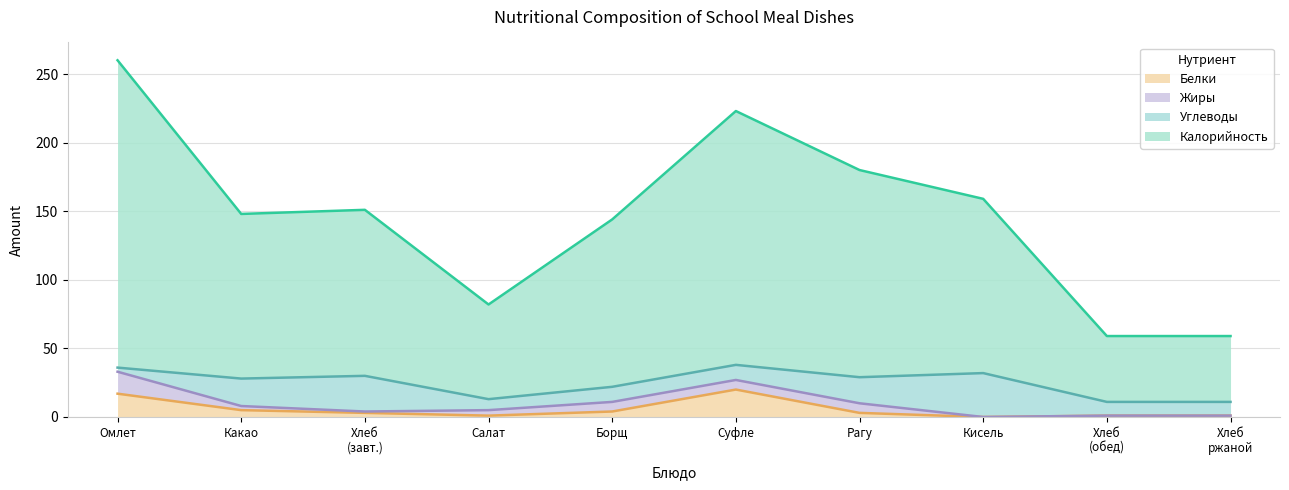

Which series has the widest spread of values?

Калорийность